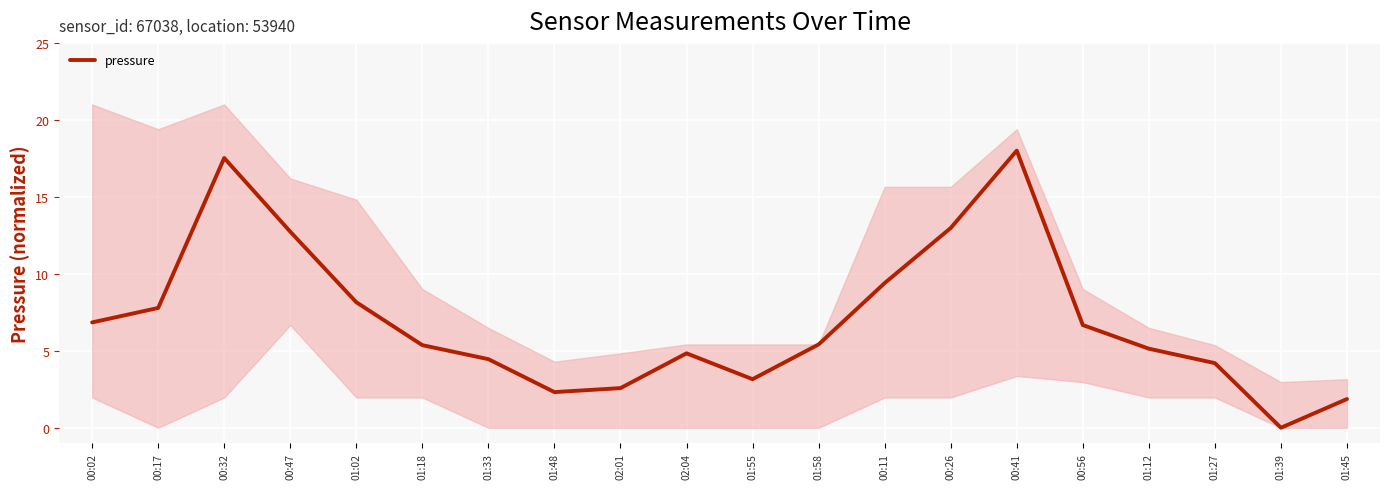

Which label corresponds to the smallest value in the chart?

01:39